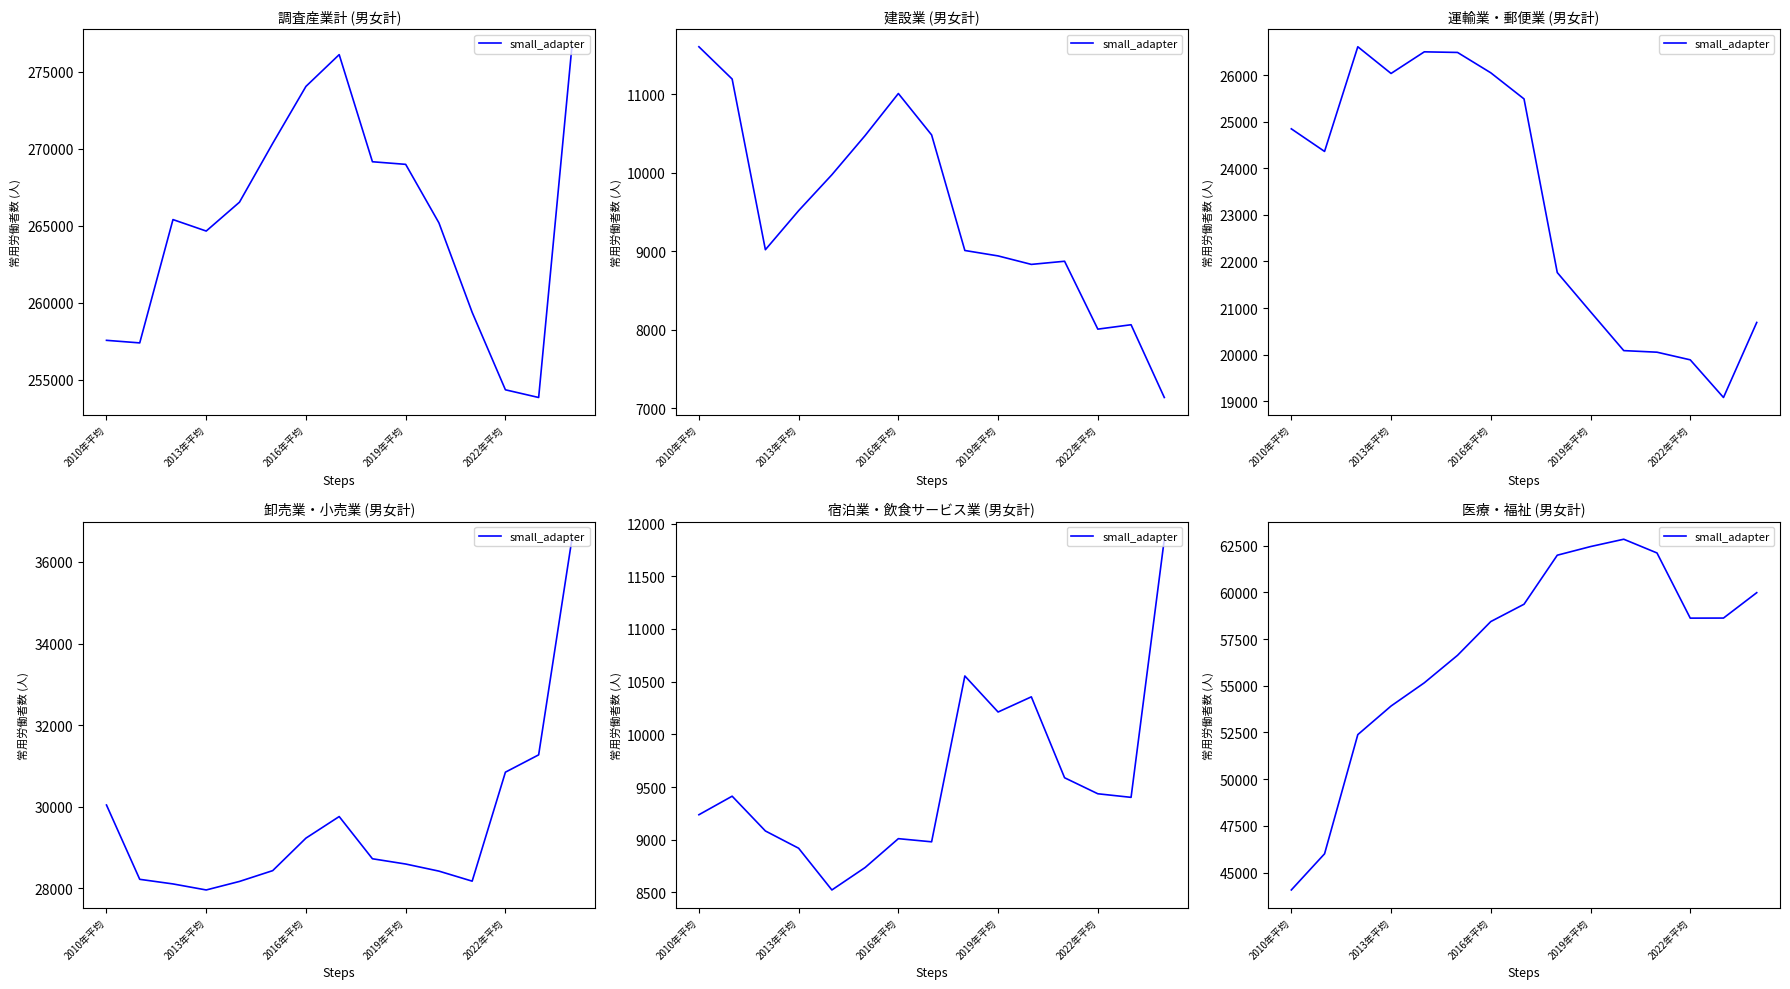

True or false: the data shows 16244 at 13.

False